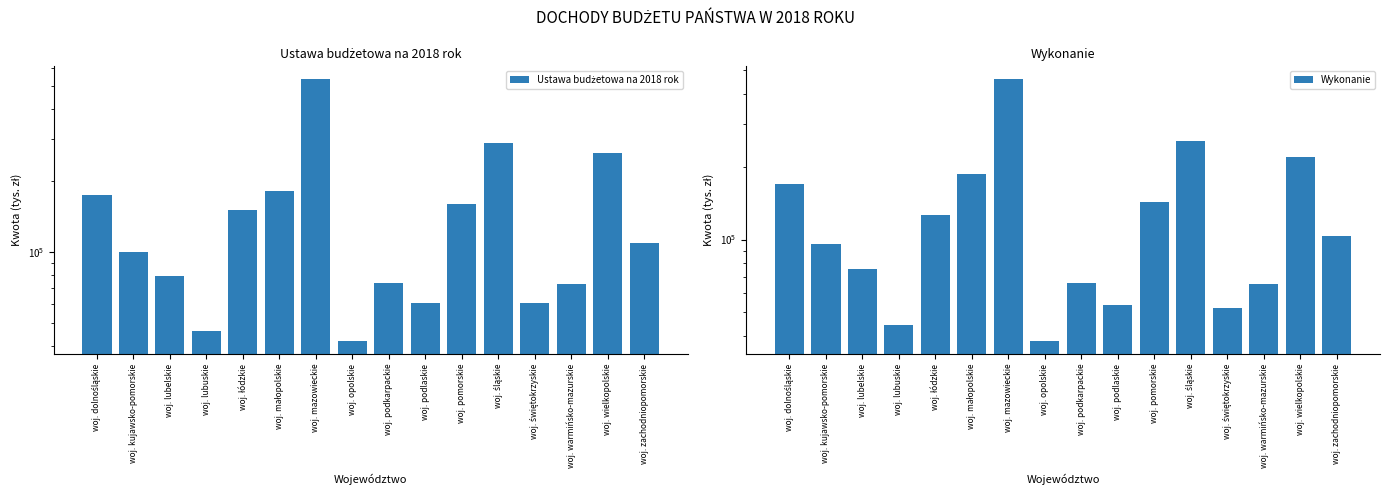

List the series in order of their overall mean, highest first.

Ustawa budżetowa na 2018 rok, Wykonanie